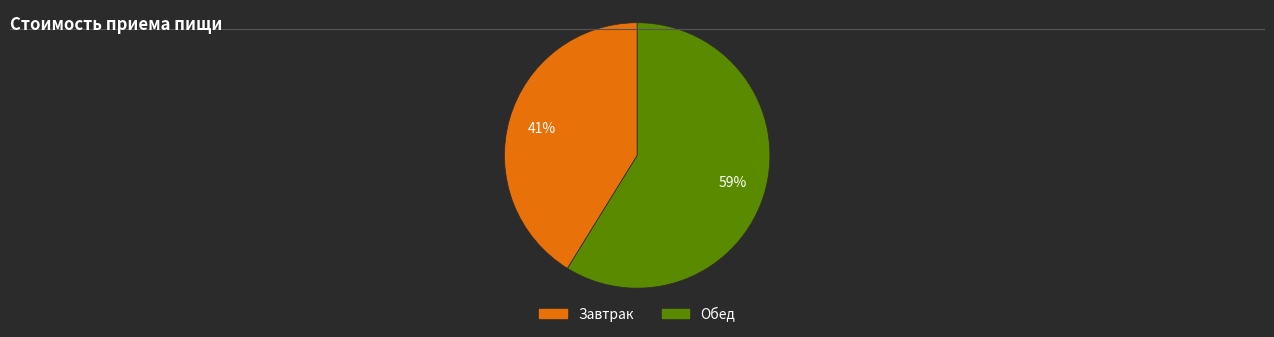

What percentage is the Завтрак slice, to the nearest percent?

41%